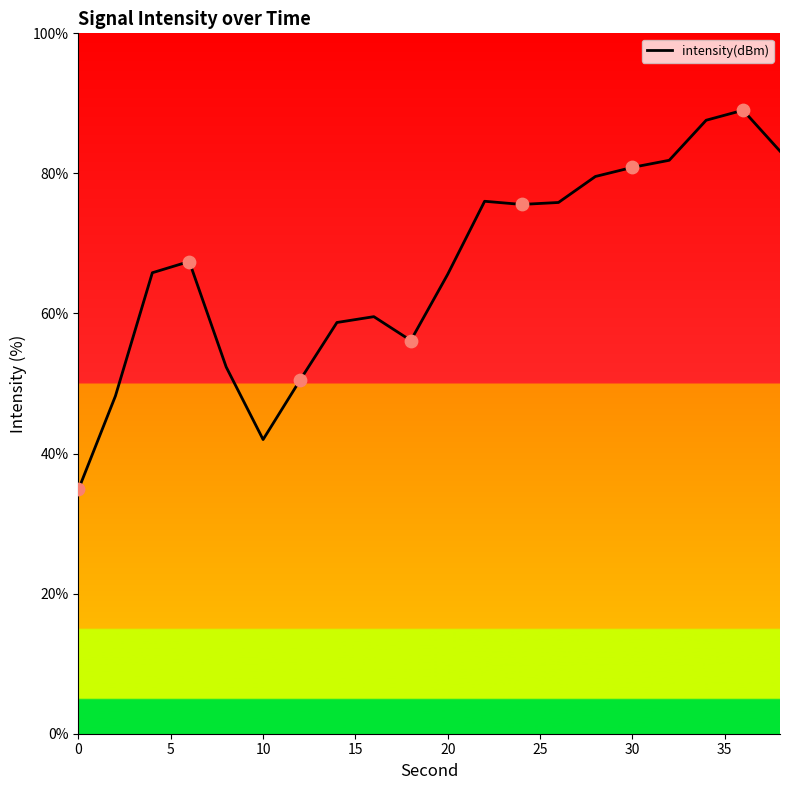

What is the difference between the maximum and minimum values?

54.1